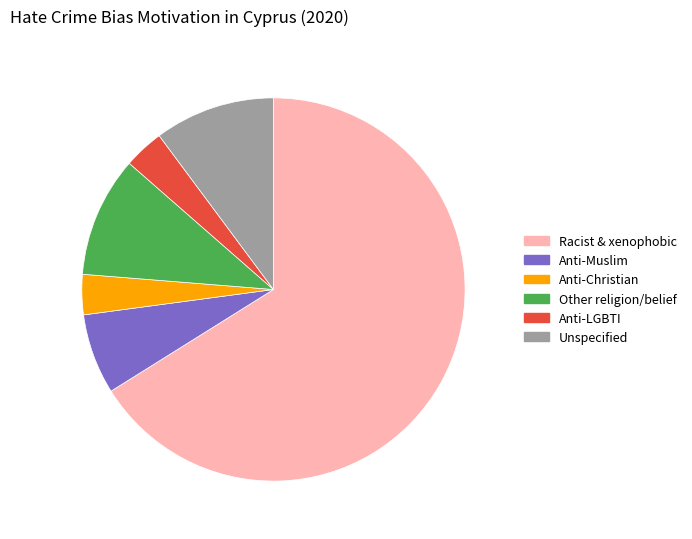

Is there any slice that represents more than half of the pie?

Yes